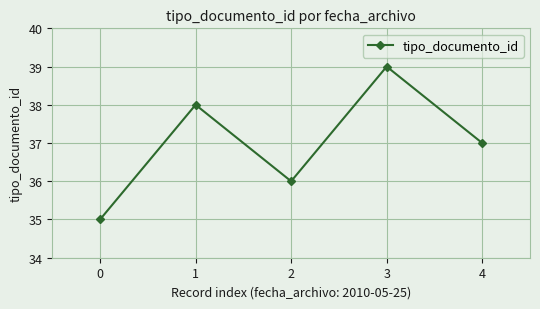

Where does the data first go above 37?

1